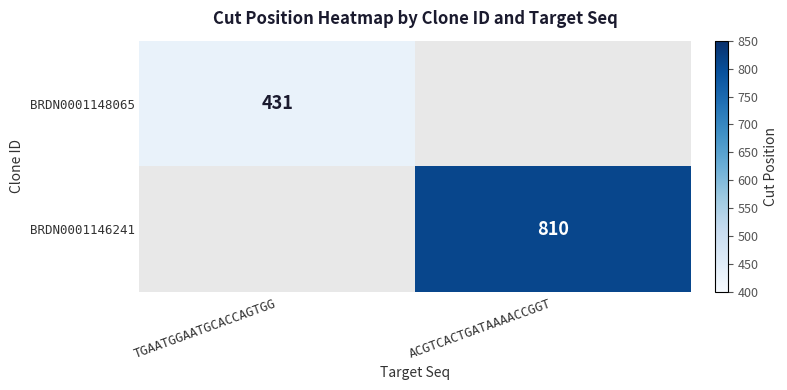

The value of BRDN0001148065 at TGAATGGAATGCACCAGTGG is 431. True or false?

True